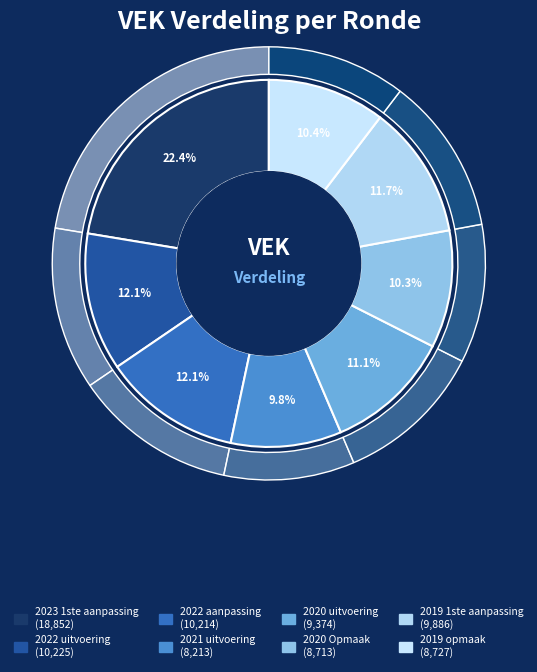

Is 2019 opmaak the majority of the pie?

No